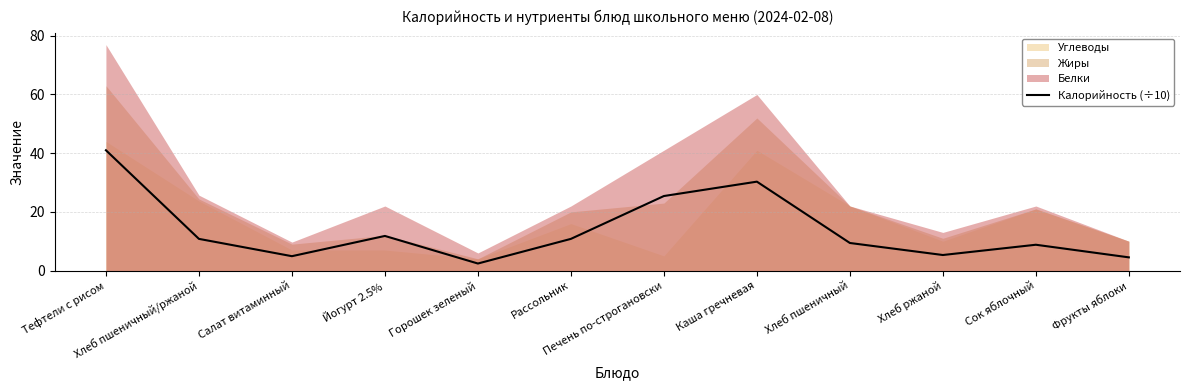

How many points are higher than both their immediate neighbors (excluding endpoints)?

3